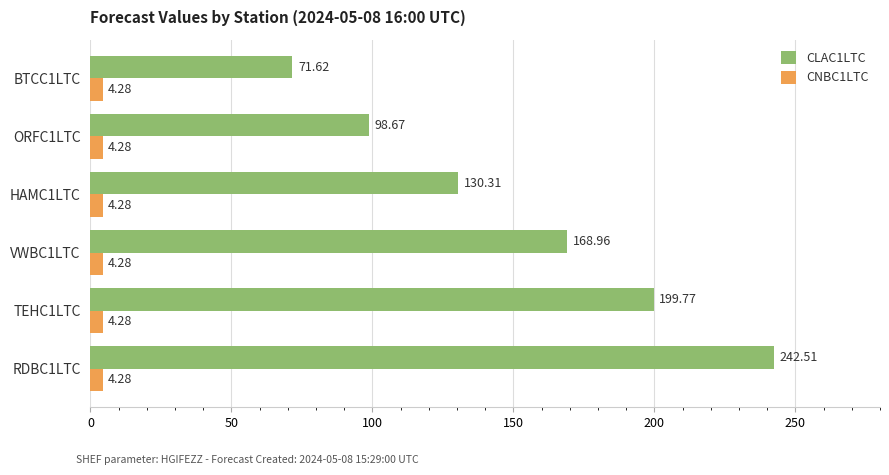

What is the sum of the CNBC1LTC values at ORFC1LTC and HAMC1LTC?

8.6